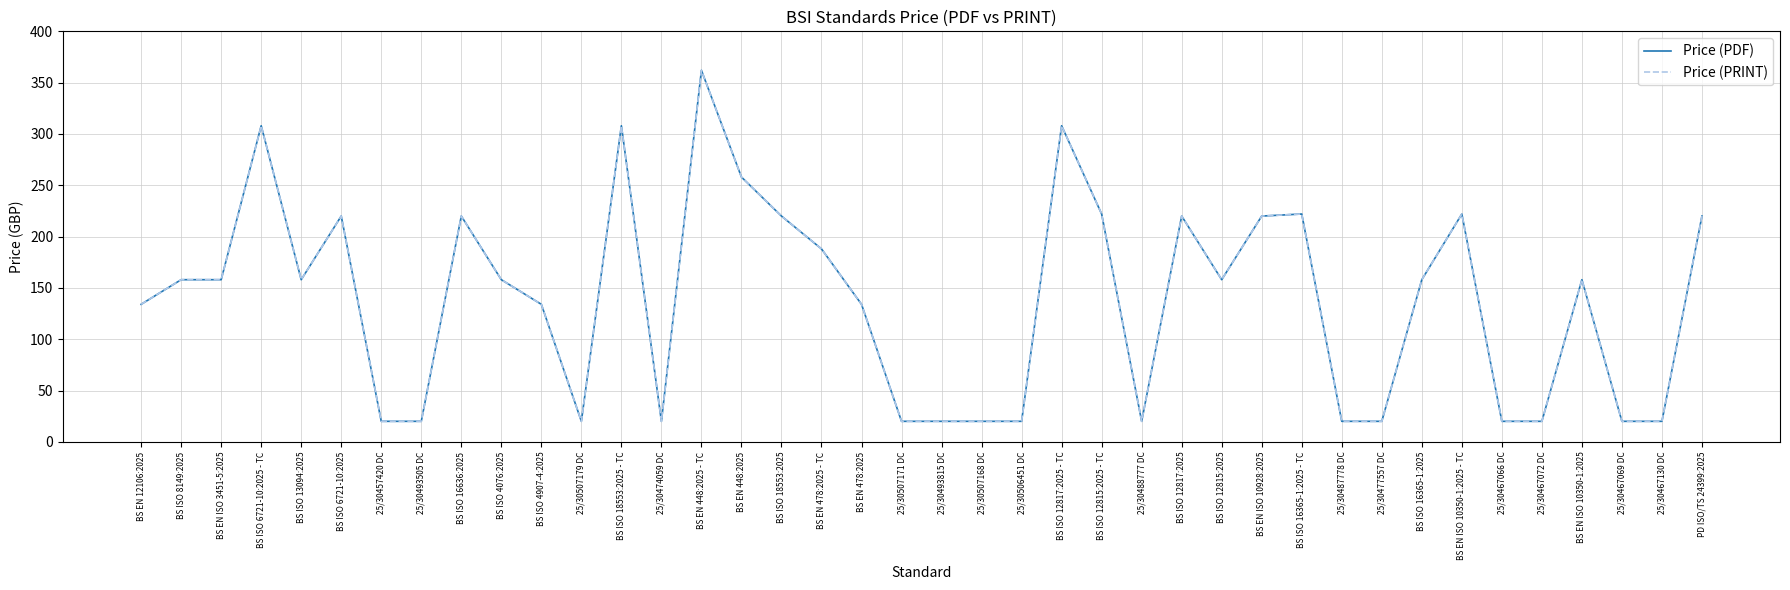

What is the label of the 9th point from the left?

BS ISO 16636:2025